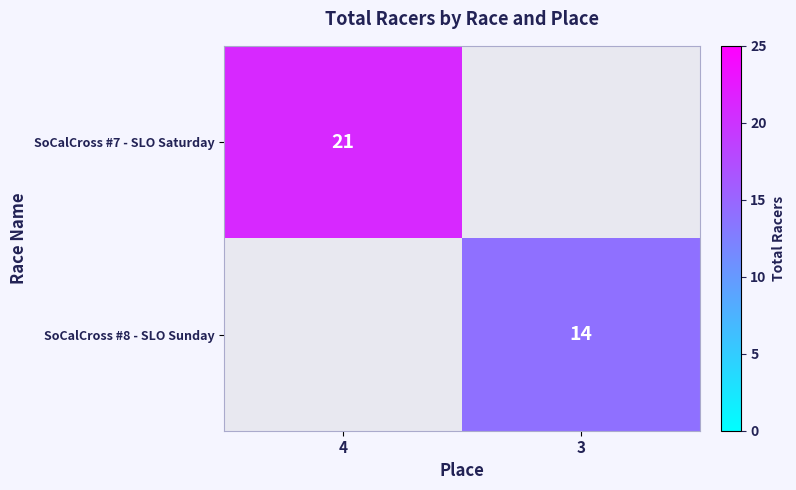

Is the value of SoCalCross #7 - SLO Saturday at 4 greater than the value of SoCalCross #8 - SLO Sunday at 3?

Yes